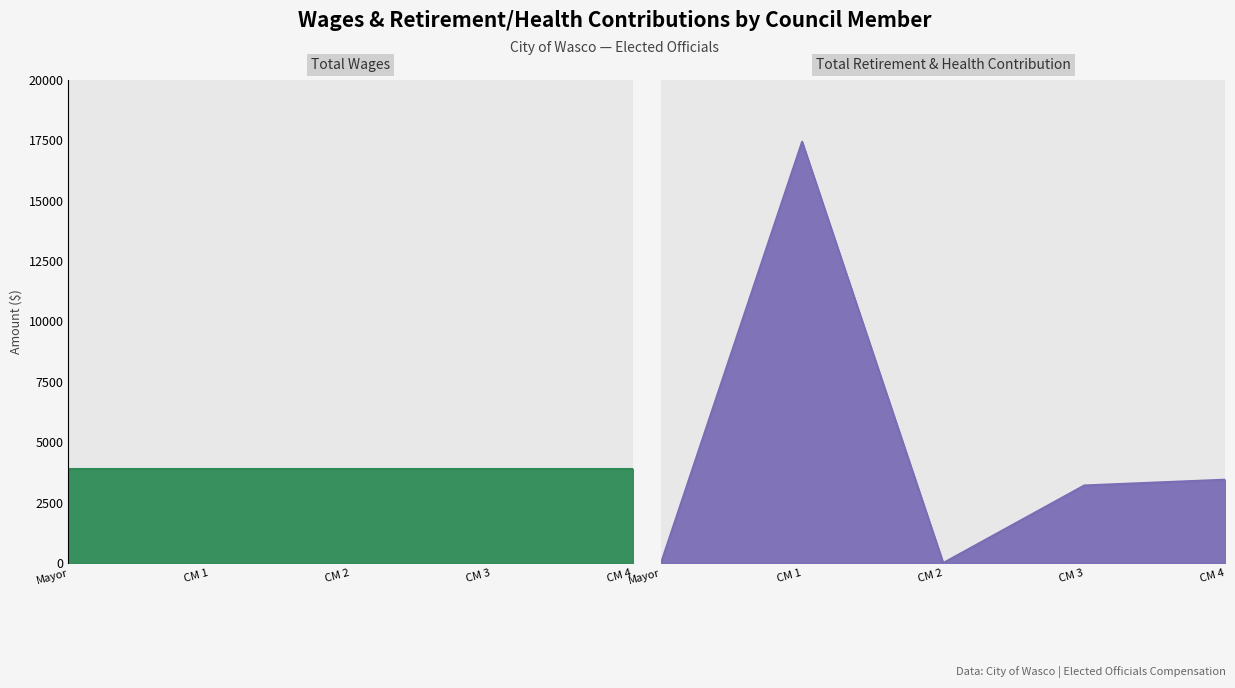

Approximately how many times larger is the value at CM 4 compared to CM 1?

0.2